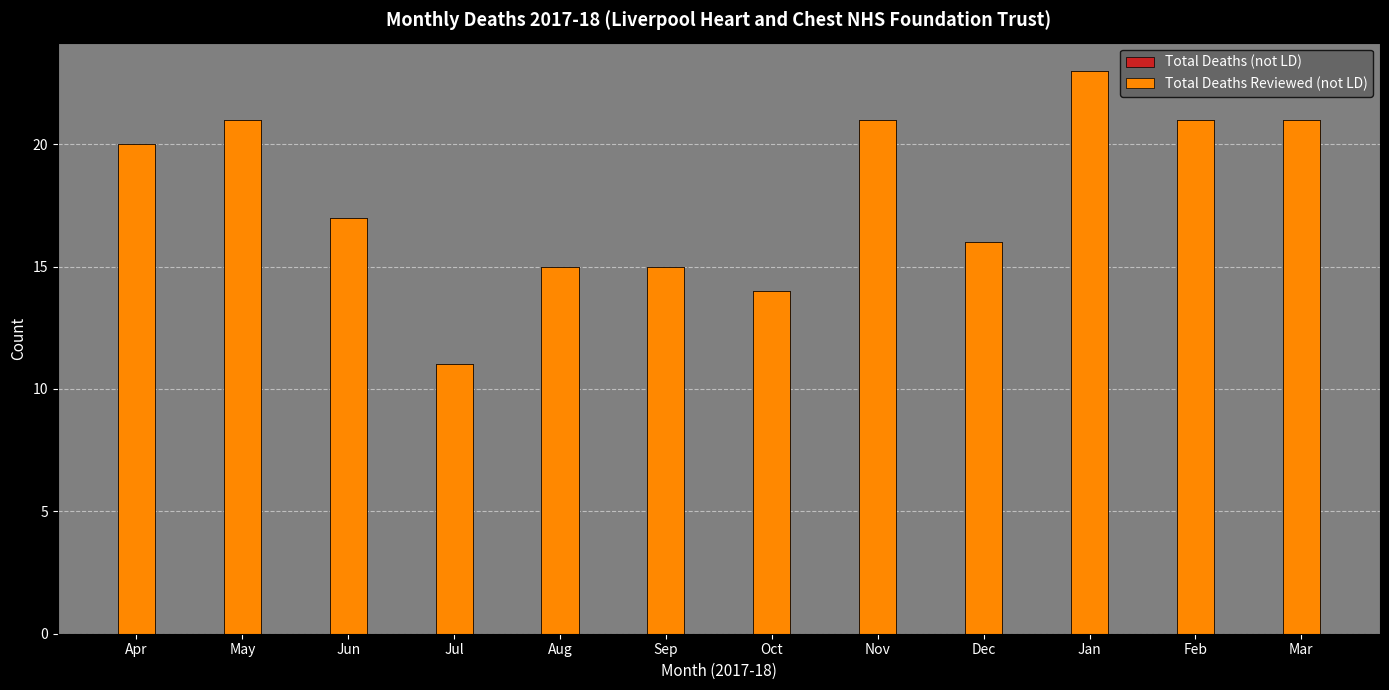

Where does the Total Deaths (not LD) series first go above 20?

May